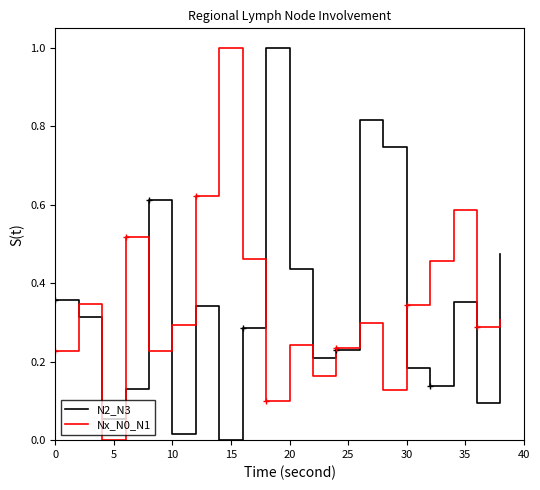

What is the difference between the maximum and second lowest values in the Nx_N0_N1 series?

0.9